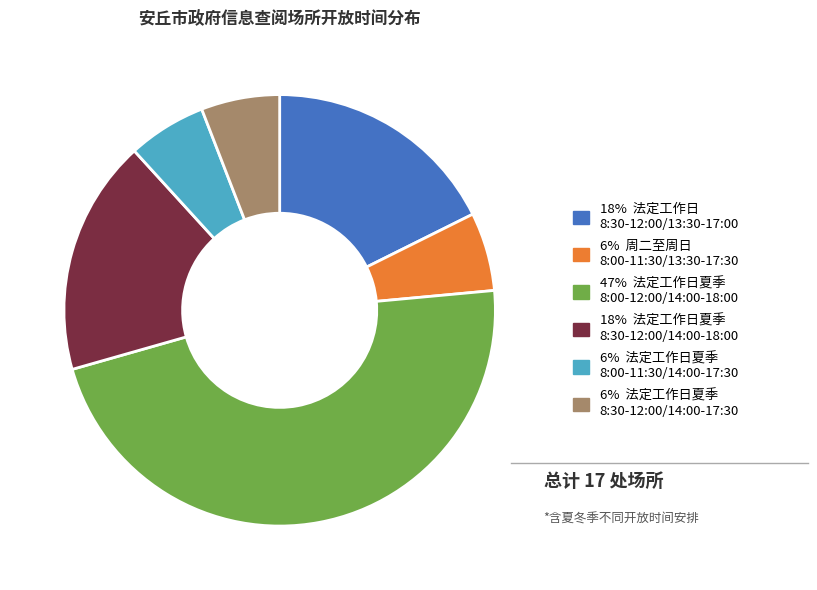

Does any single category account for the majority?

No